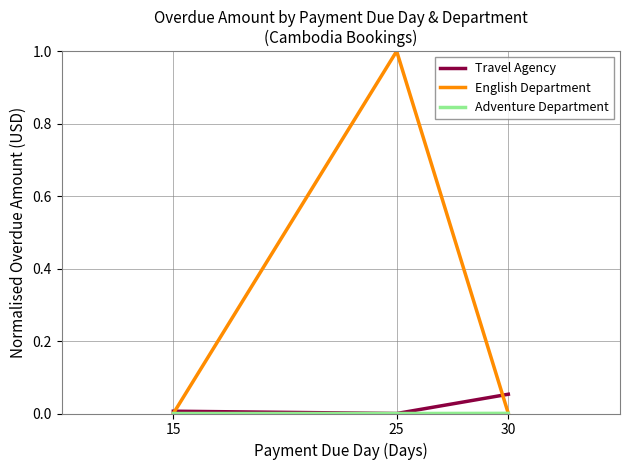

What is the value of the English Department point at the 2nd from the left?

1.0